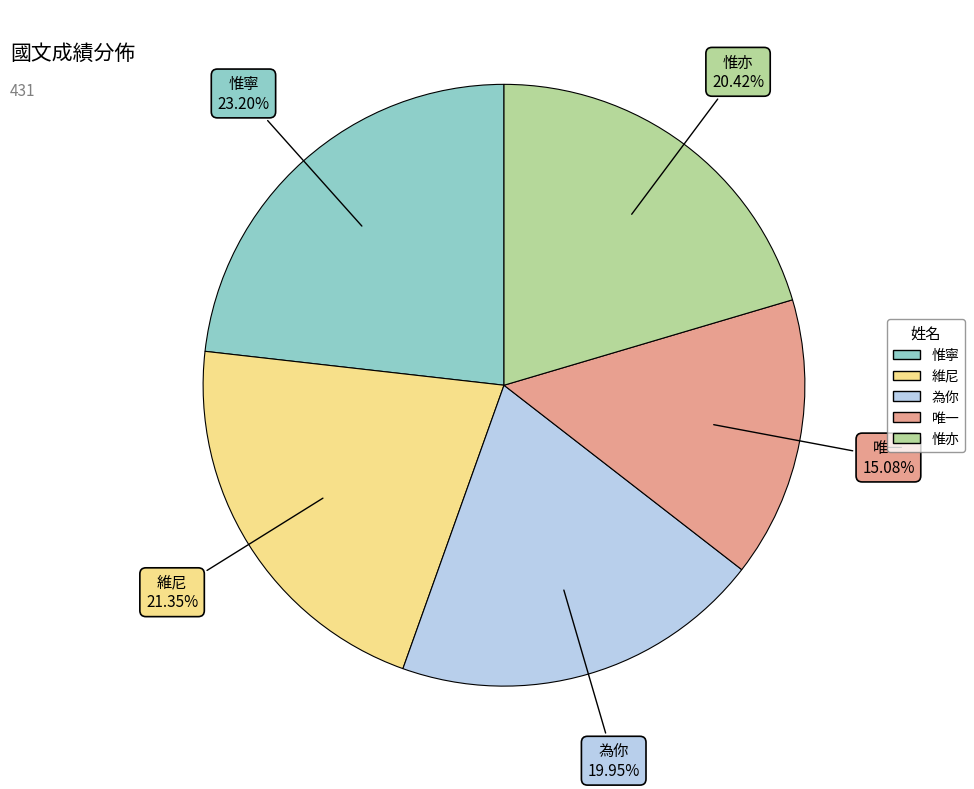

Which slice is the largest?

惟寧